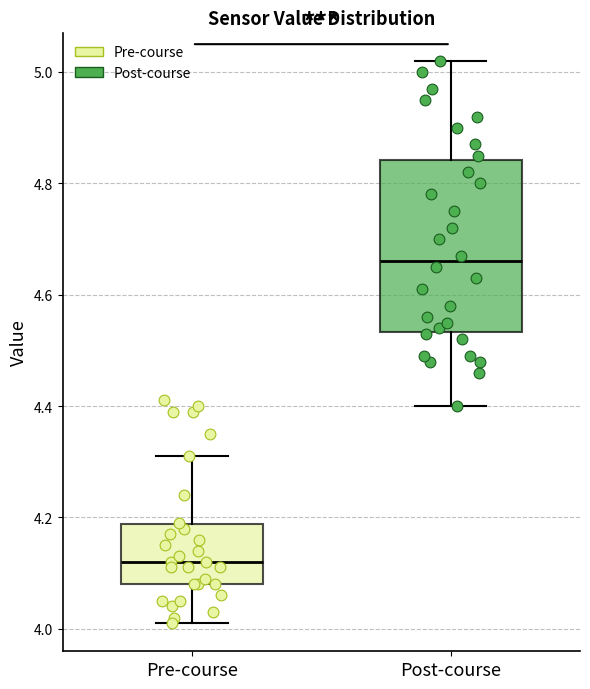

Where is the lower edge of the box for Pre-course on the y-axis? The values are not printed on the chart, so give them approximately, as read against the axis.

4.08